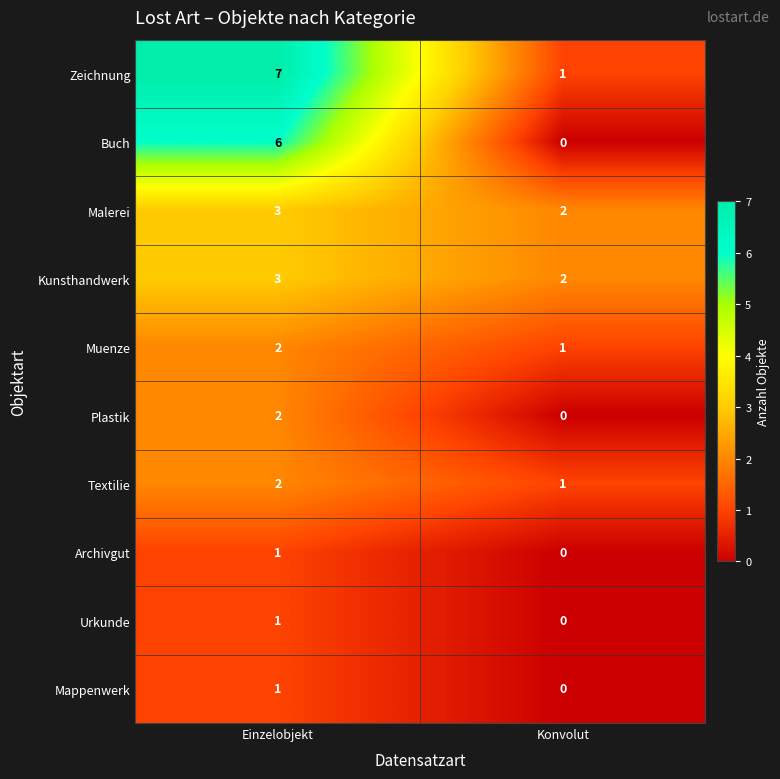

Reading left to right, list all the values displayed in this chart.

Zeichnung: Einzelobjekt=7	Konvolut=1
Buch: Einzelobjekt=6	Konvolut=0
Malerei: Einzelobjekt=3	Konvolut=2
Kunsthandwerk: Einzelobjekt=3	Konvolut=2
Muenze: Einzelobjekt=2	Konvolut=1
Plastik: Einzelobjekt=2	Konvolut=0
Textilie: Einzelobjekt=2	Konvolut=1
Archivgut: Einzelobjekt=1	Konvolut=0
Urkunde: Einzelobjekt=1	Konvolut=0
Mappenwerk: Einzelobjekt=1	Konvolut=0